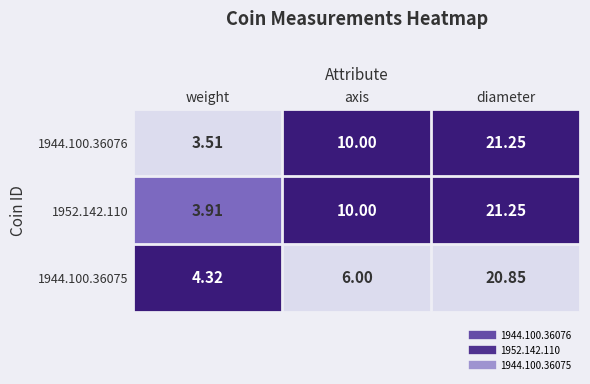

At which label does 1944.100.36075 reach its peak?

diameter